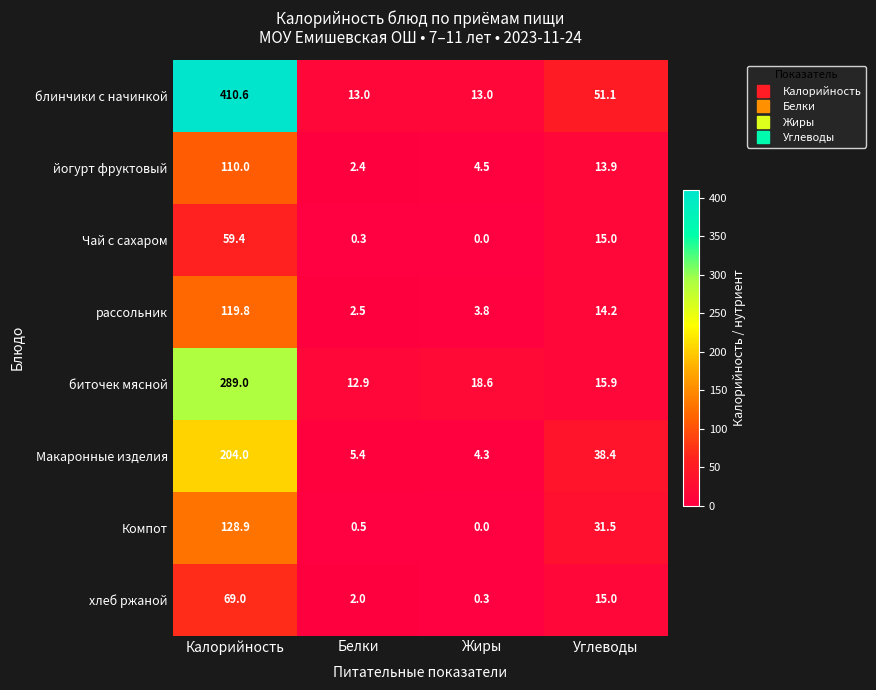

What is the difference between the йогурт фруктовый values at Углеводы and Белки?

11.5